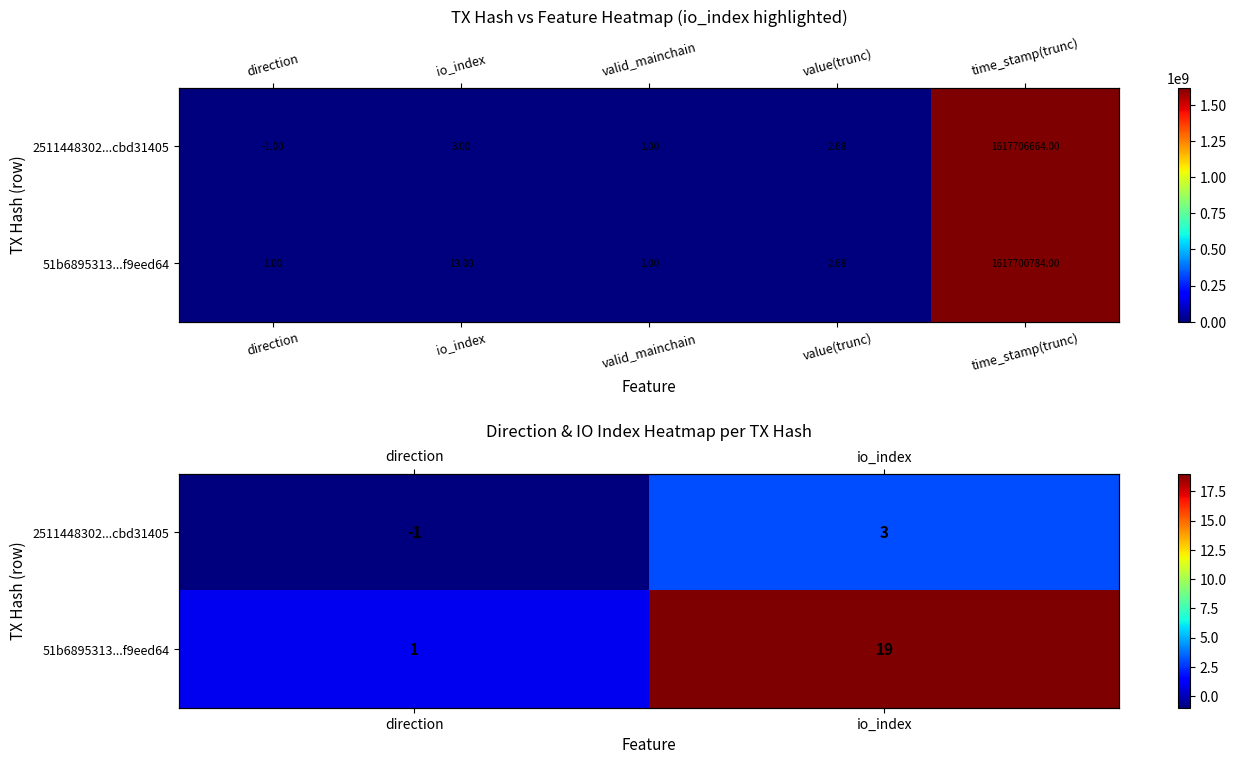

Between direction and io_index, which is larger?

io_index